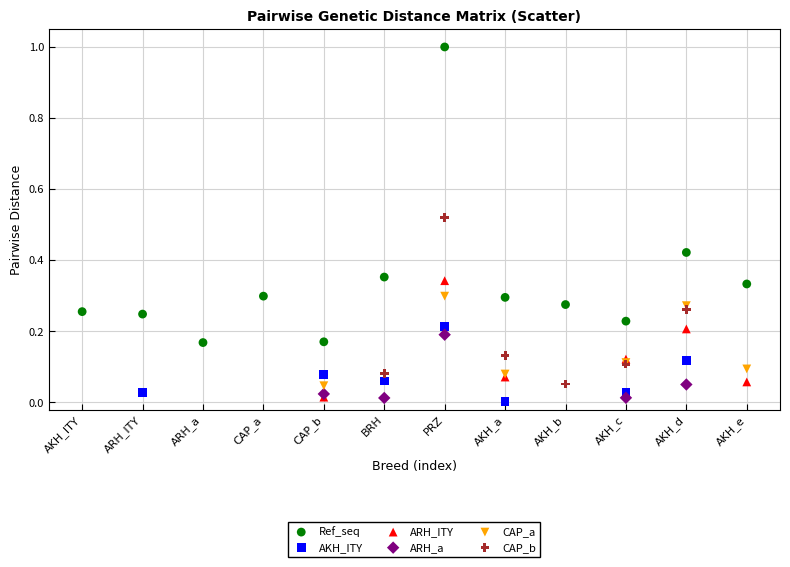

Which series has the widest spread of Y values?

Ref_seq